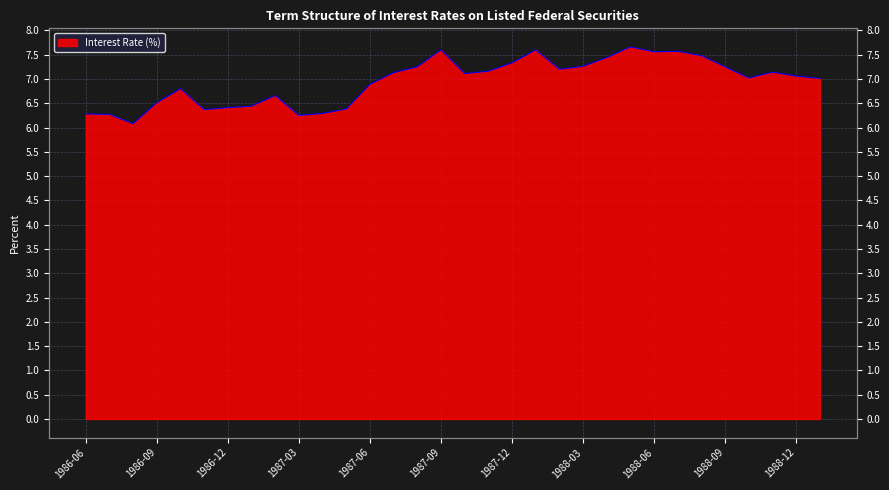

Rank the categories by value from lowest to highest.

1986-08, 1987-03, 1986-07, 1986-06, 1987-04, 1986-11, 1987-05, 1986-12, 1987-01, 1986-09, 1987-02, 1986-10, 1987-06, 1989-01, 1988-10, 1988-12, 1987-10, 1987-07, 1988-11, 1987-11, 1988-02, 1987-08, 1988-09, 1988-03, 1987-12, 1988-04, 1988-08, 1988-06, 1988-07, 1987-09, 1988-01, 1988-05